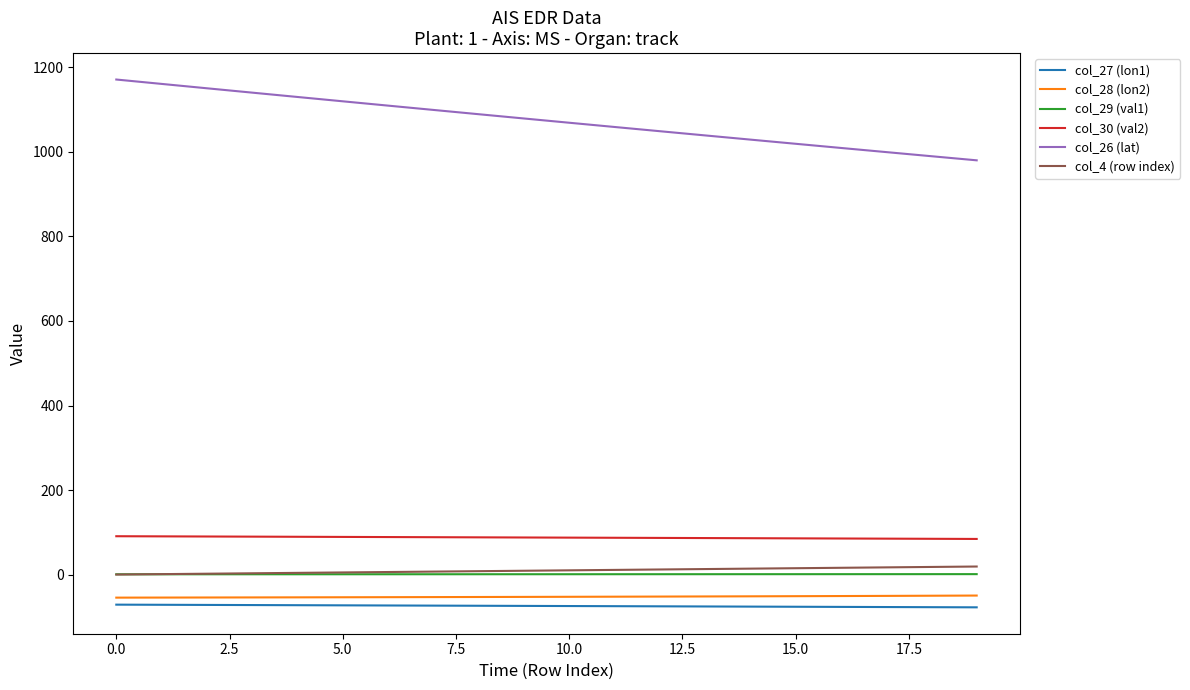

Which series has the largest total across all categories?

col_26 (lat)